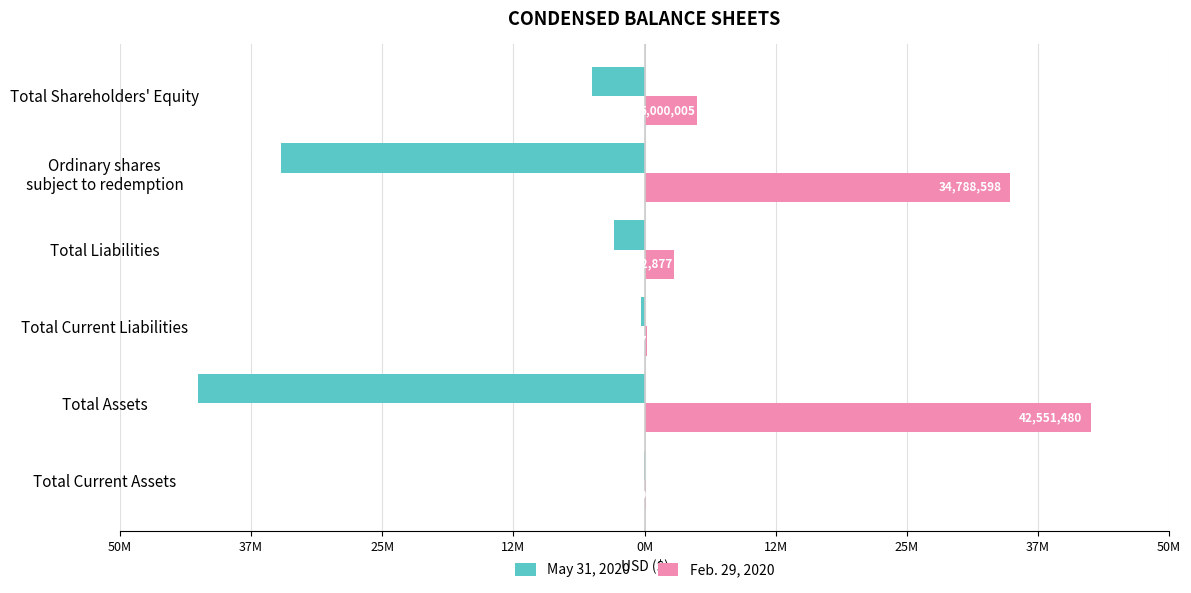

What are all the series names shown in the legend?

May 31, 2020, Feb. 29, 2020